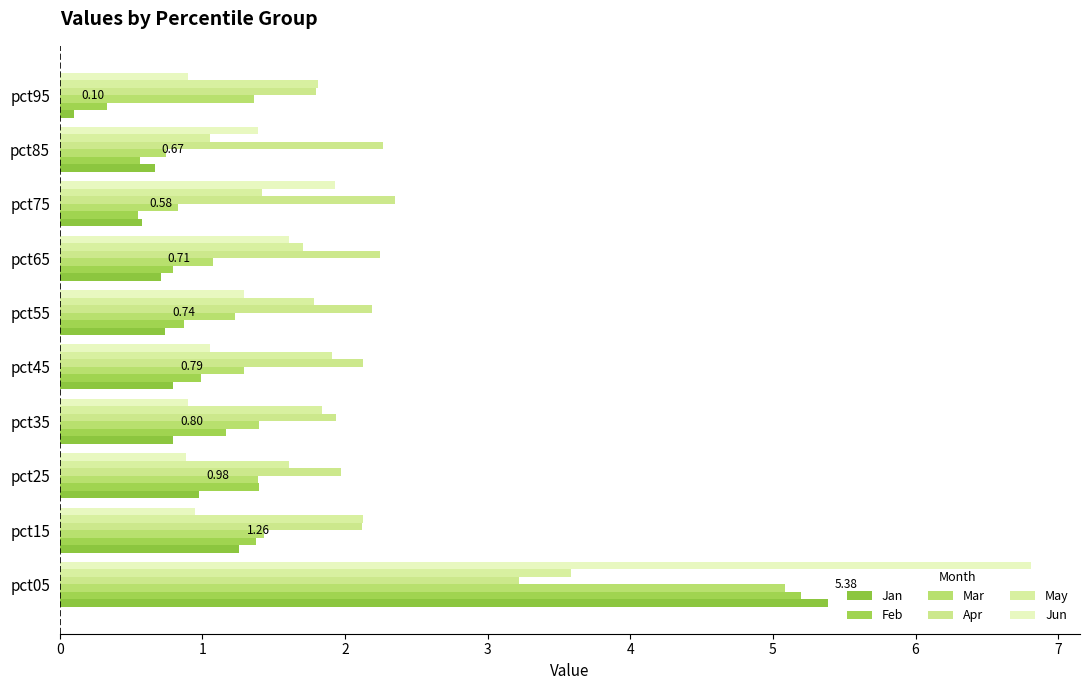

How many data points does each series have?

10